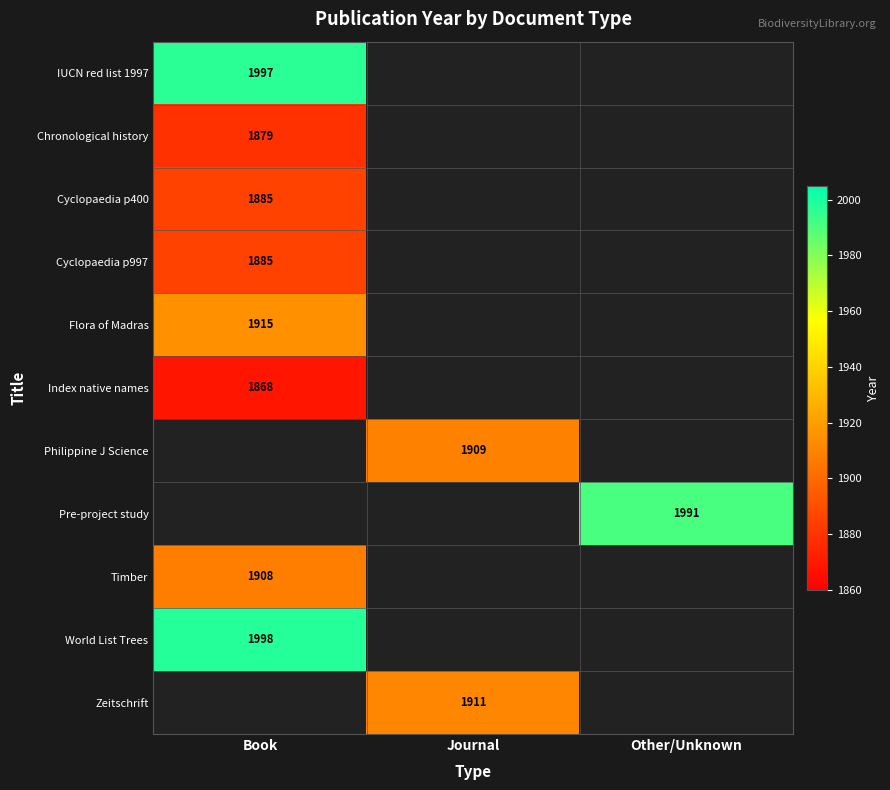

True or false: World List Trees has a value of 3363.7 at Book.

False